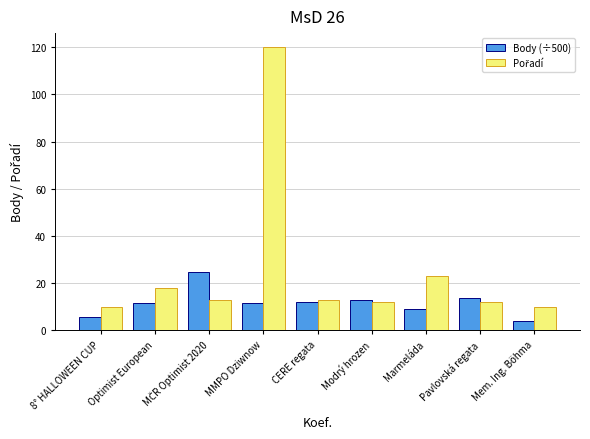

What is the label of the 4th bar from the left?

MMPO Dziwnow